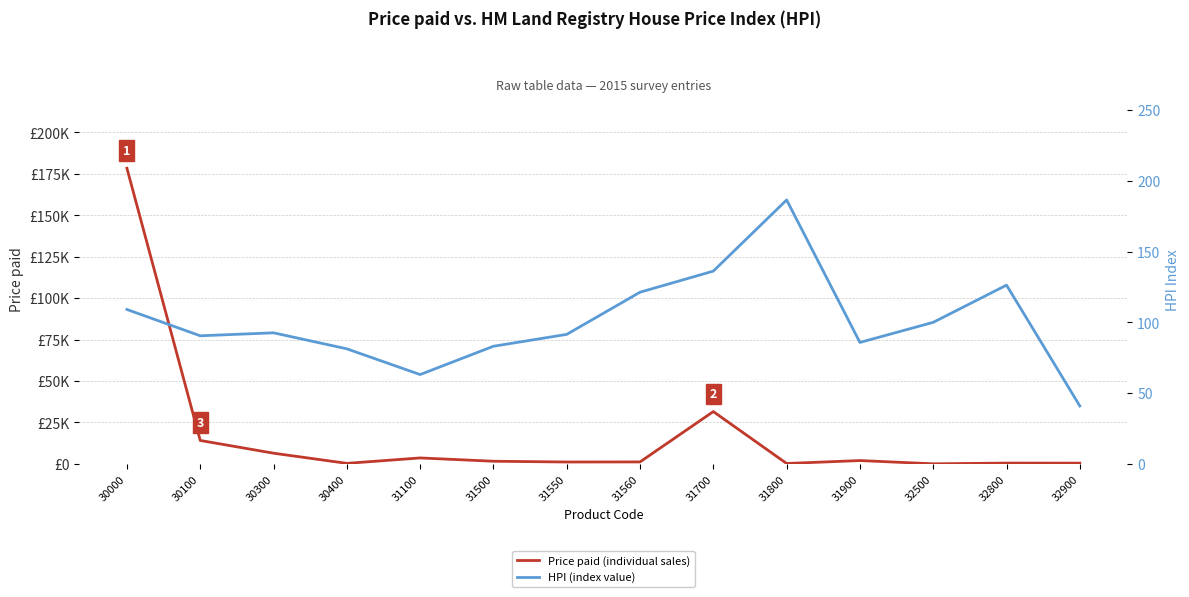

What are all the series names shown in the legend?

Price paid (individual sales), HPI (index value)